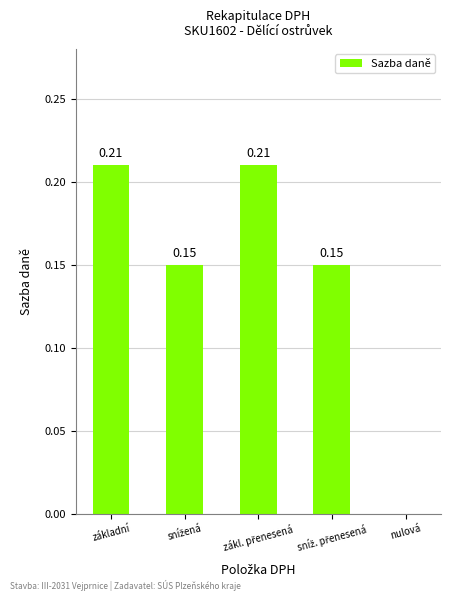

Where is the data nearest to the value 0?

nulová